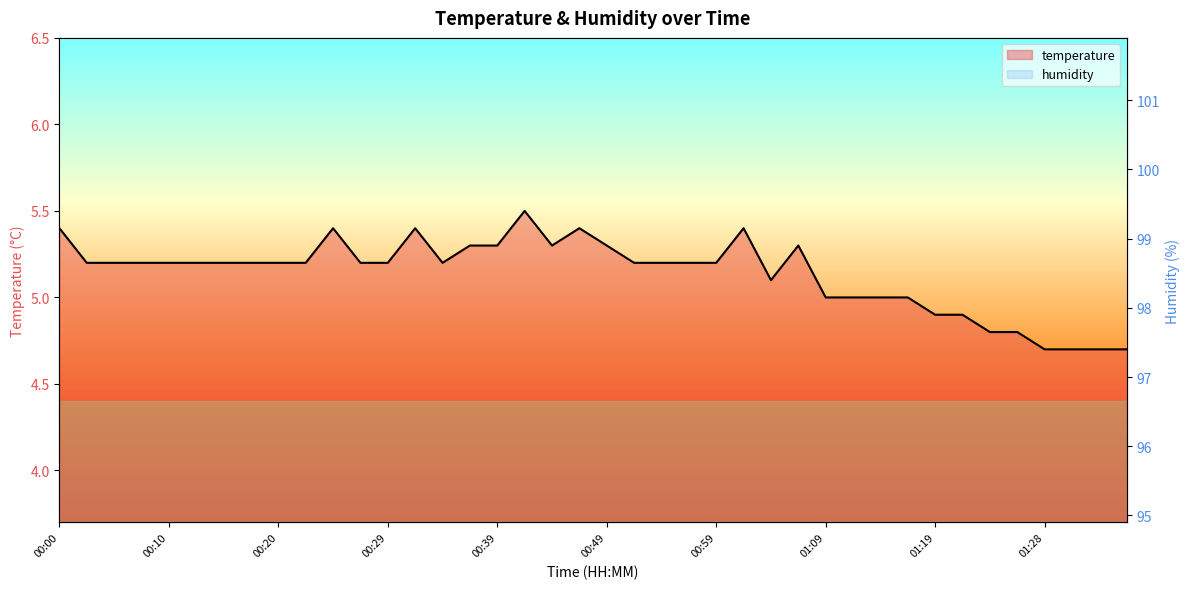

List the labels in order of value, largest first.

00:42, 00:00, 00:24, 00:32, 00:47, 01:01, 00:37, 00:39, 00:44, 00:49, 01:06, 00:02, 00:05, 00:07, 00:10, 00:12, 00:15, 00:17, 00:20, 00:22, 00:27, 00:29, 00:34, 00:51, 00:54, 00:56, 00:59, 01:04, 01:09, 01:11, 01:14, 01:16, 01:19, 01:21, 01:23, 01:26, 01:28, 01:31, 01:33, 01:36